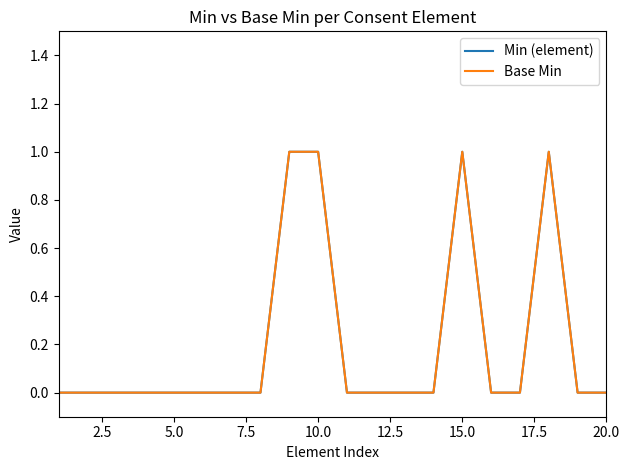

True or false: Base Min and Min (element) intersect in this chart.

False